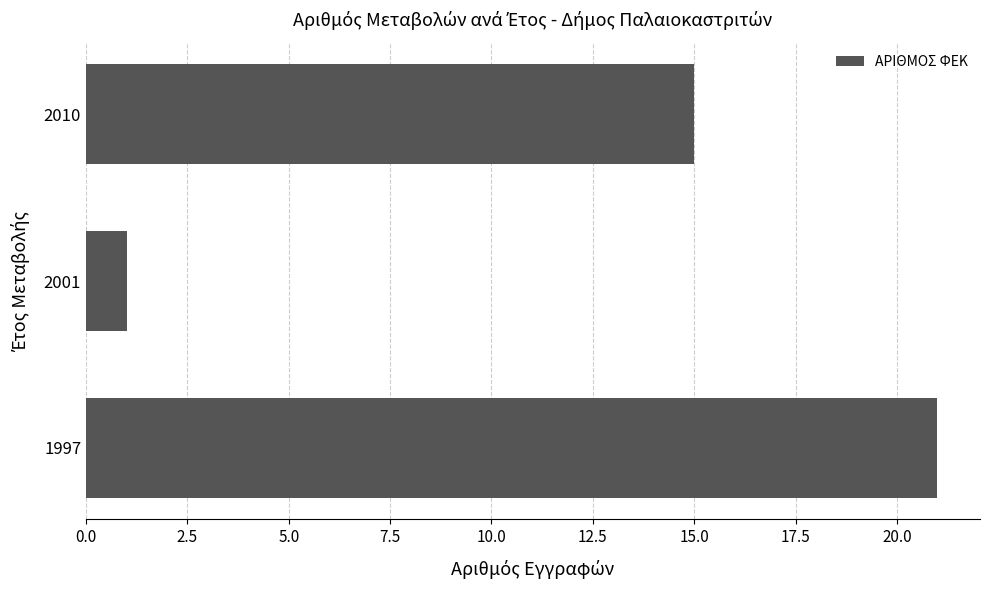

What is the greatest value displayed?

21